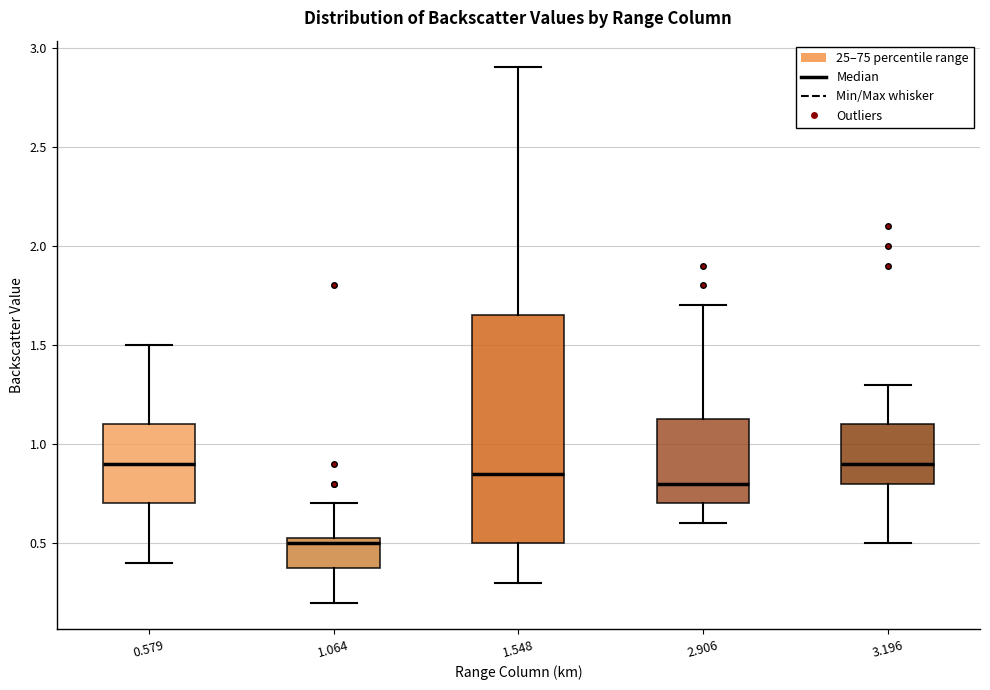

Reading left to right, read every box against the y-axis: the position of its median line, the range the box covers, and the ends of its whiskers. The values are not printed on the chart, so give them approximately, as read against the axis.

0.579: median 0.90, box 0.70 to 1.10, whiskers 0.40 to 1.50
1.064: median 0.50, box 0.40 to 0.55, whiskers 0.20 to 0.70
1.548: median 0.85, box 0.50 to 1.65, whiskers 0.30 to 2.90
2.906: median 0.80, box 0.70 to 1.15, whiskers 0.60 to 1.70
3.196: median 0.90, box 0.80 to 1.10, whiskers 0.50 to 1.30